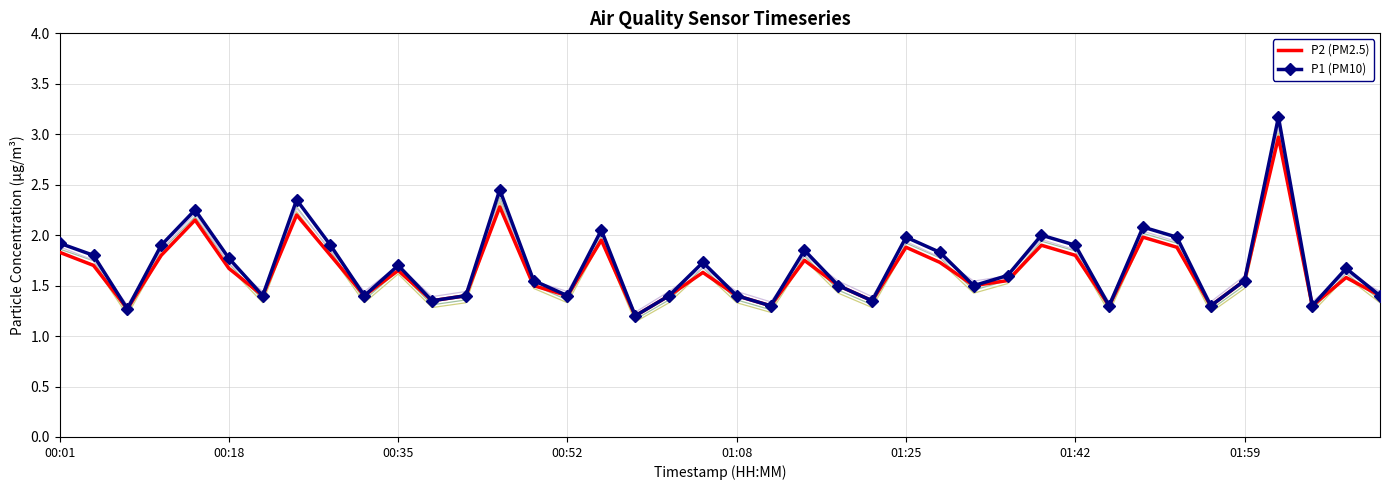

Is the value of P1 (PM10) at 39 greater than the value of P2 (PM2.5) at 38?

No